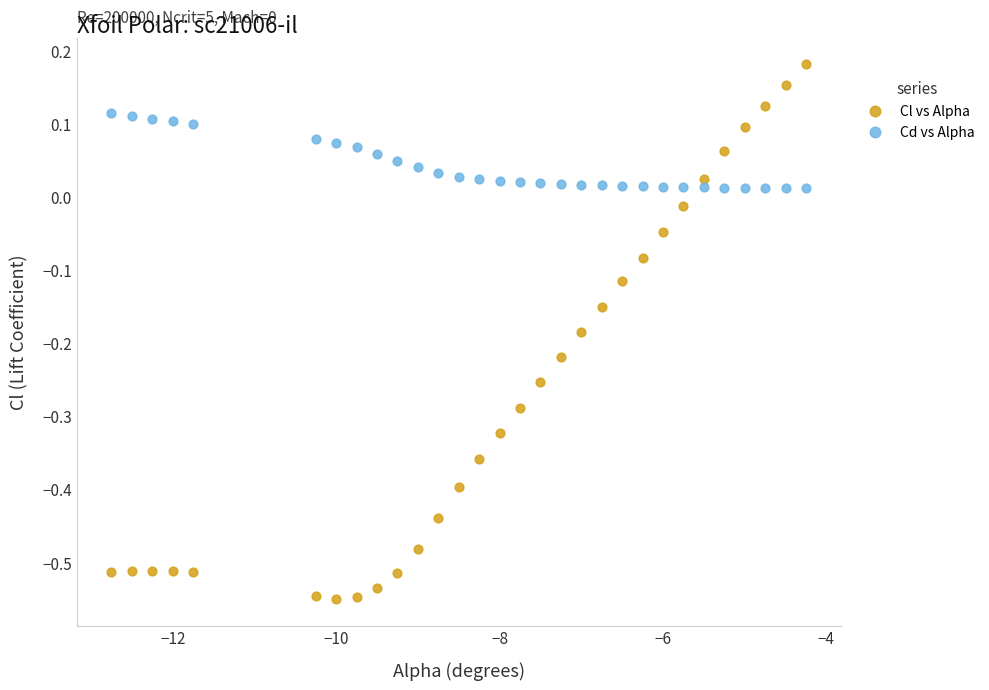

Across all data points, what is the range of Y values (max minus min)?

0.7